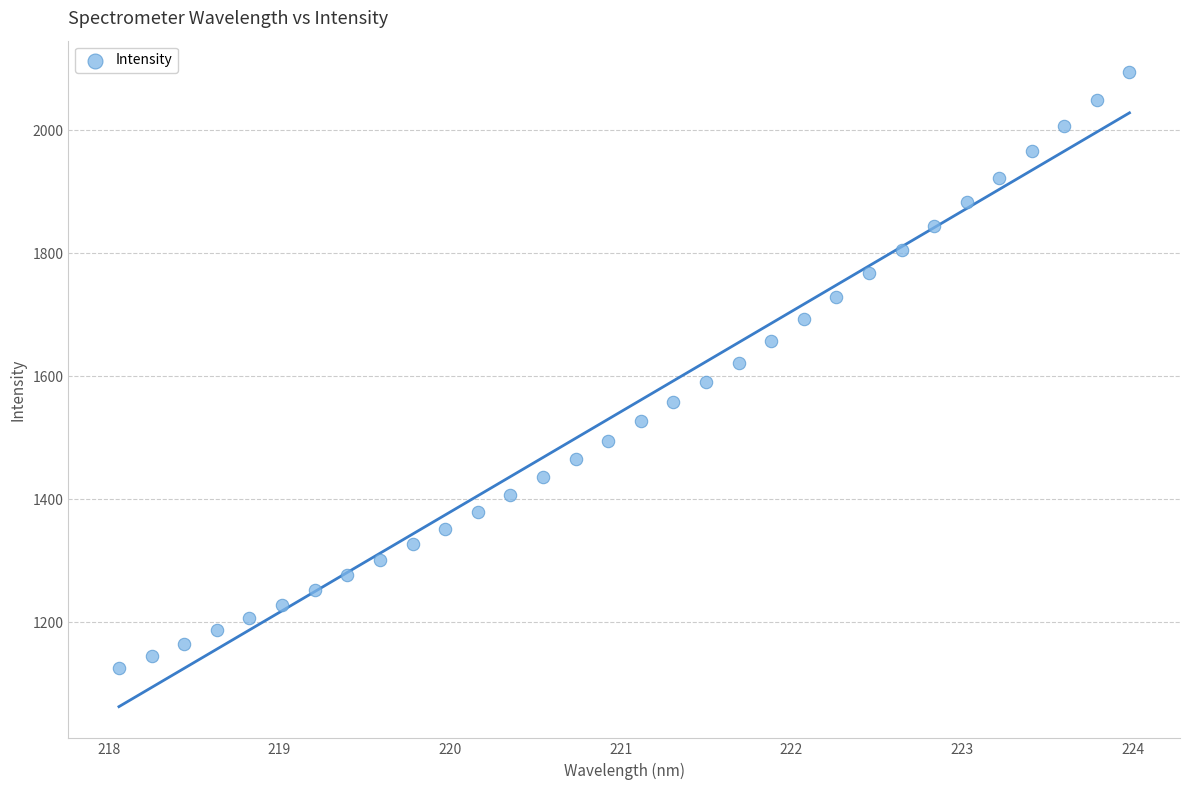

What is the range of Y values (max minus min)?

967.8